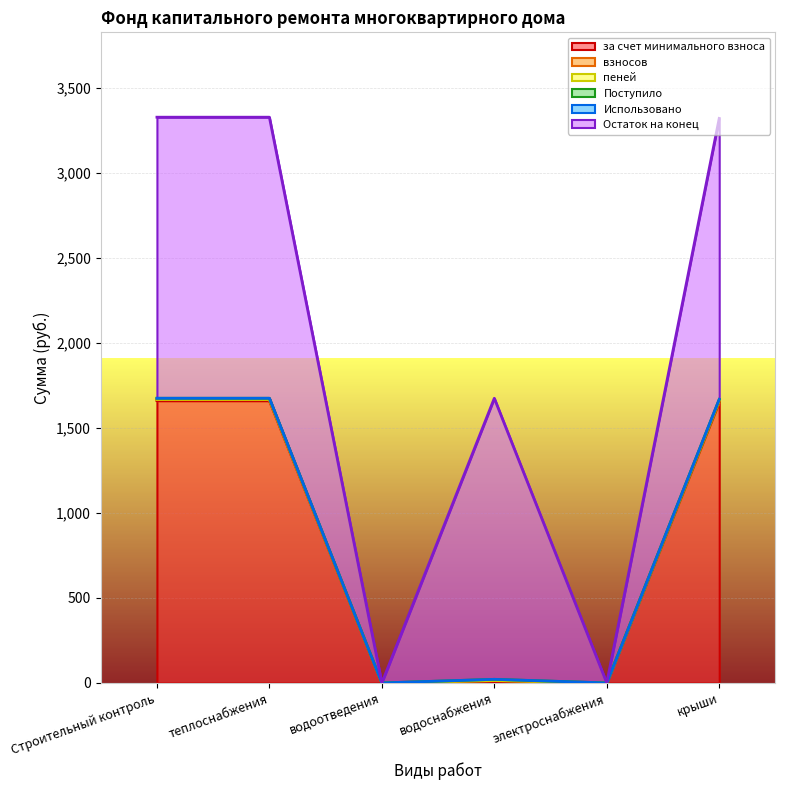

At which category does пеней reach its first local valley?

водоотведения